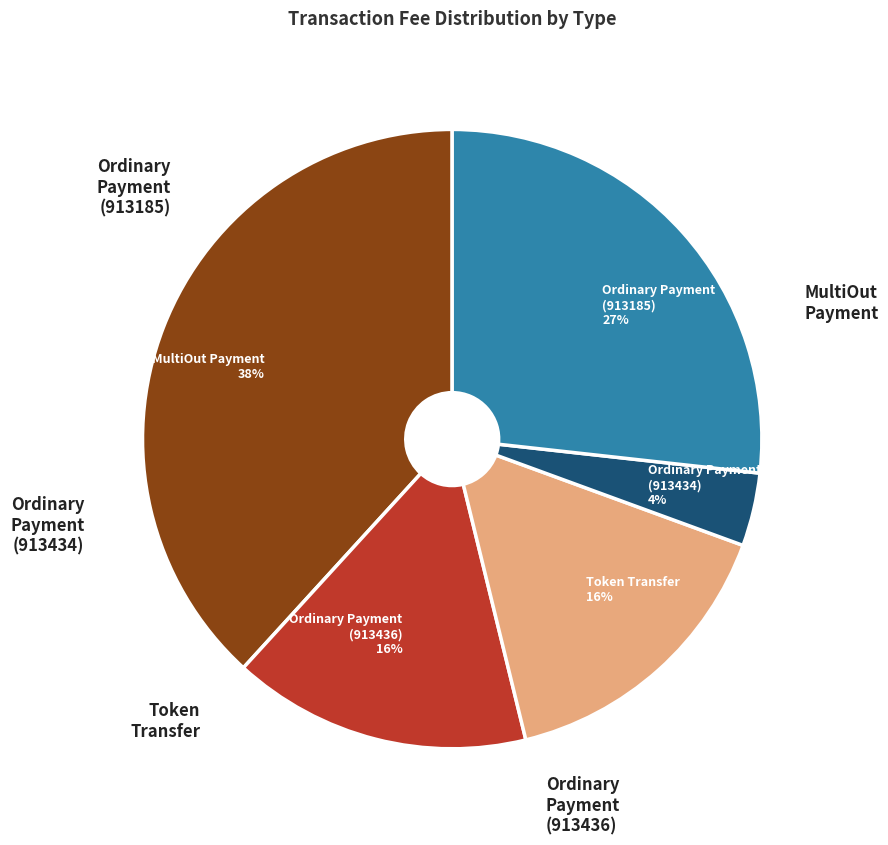

What is the smallest slice in the pie chart?

Ordinary Payment
(Height 913434)